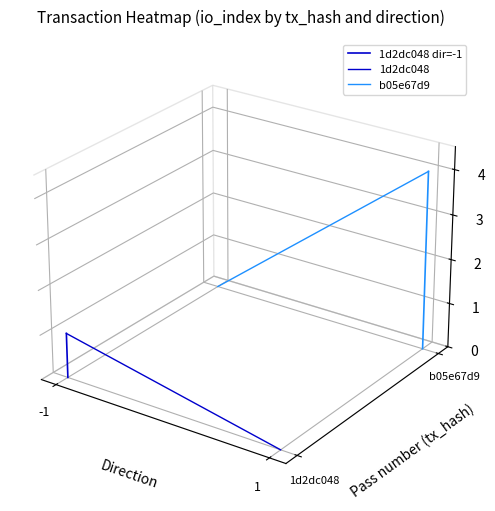

List the series in order of their overall mean, highest first.

b05e67d9, 1d2dc048 dir=-1, 1d2dc048